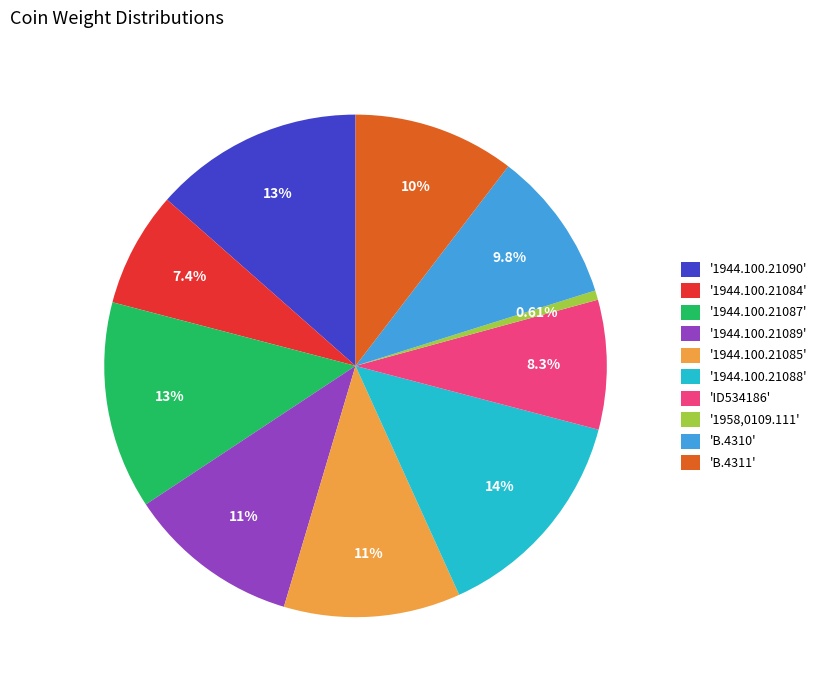

Is the sum of '1958,0109.111' and '1944.100.21085' greater than half?

No